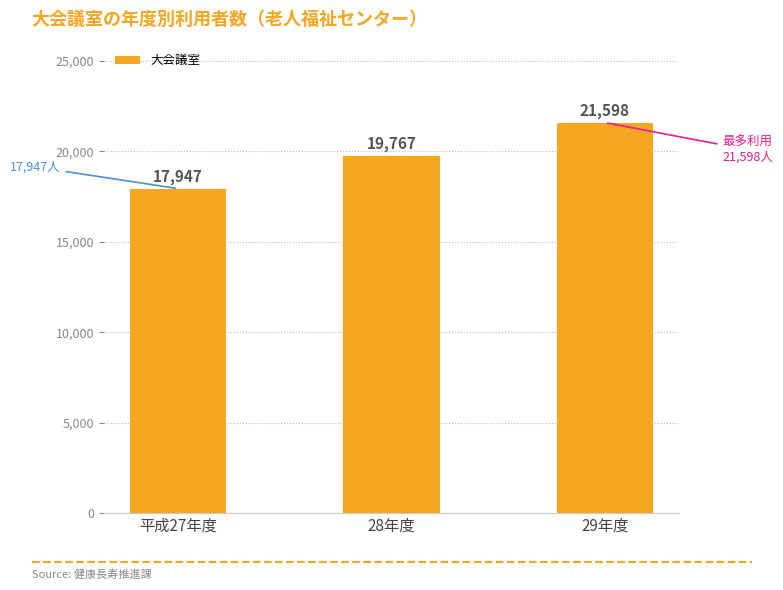

Is it true that the value at 平成27年度 is 9121?

False